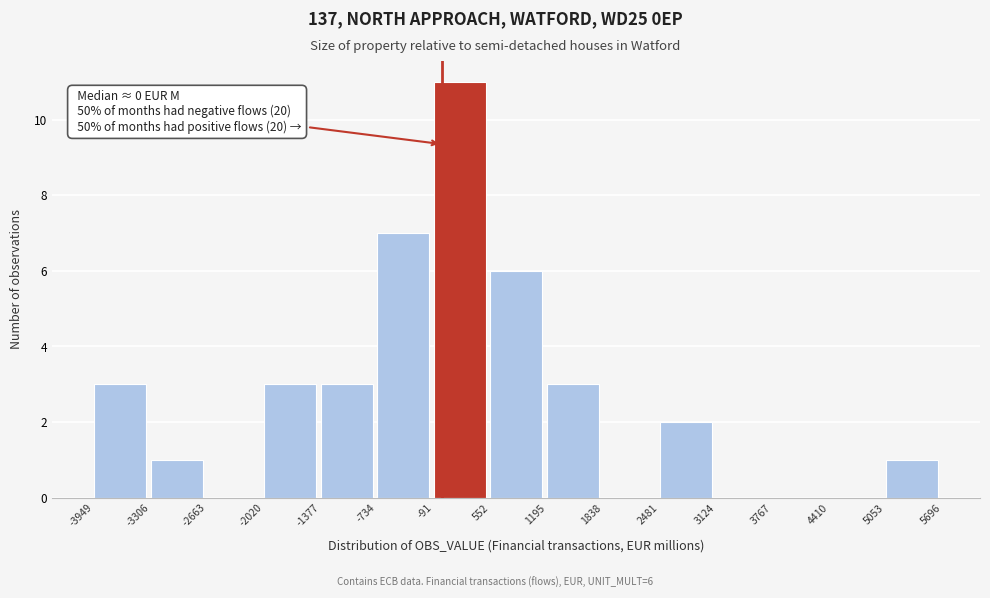

Over which range of the x-axis is the bar tallest?

-91 to 552